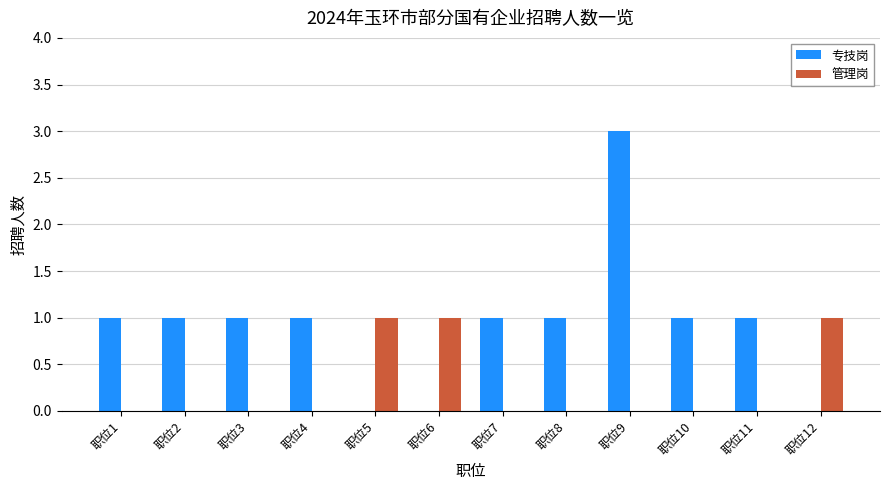

Is it true that 管理岗 equals 1 at 职位5?

True